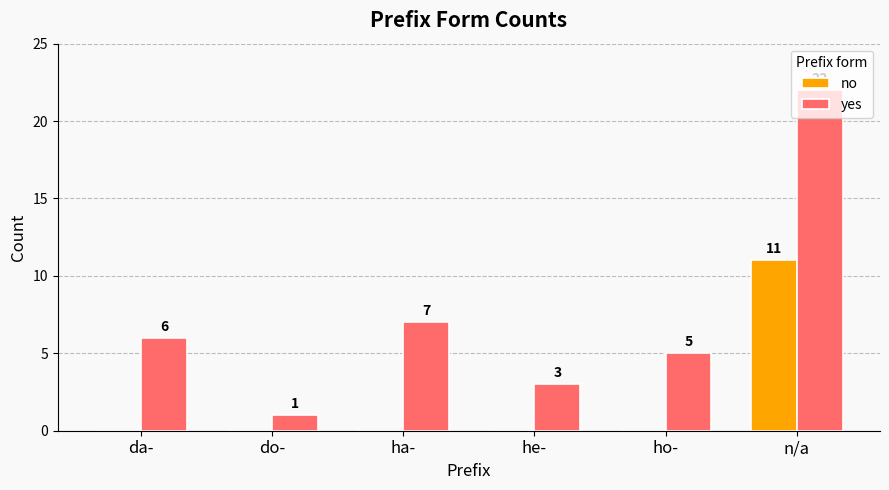

Which series changed the most between ha- and n/a?

yes